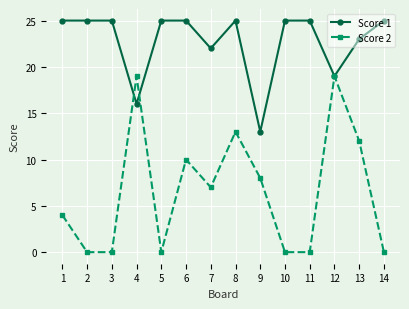

What is the minimum value for Score 1?

13